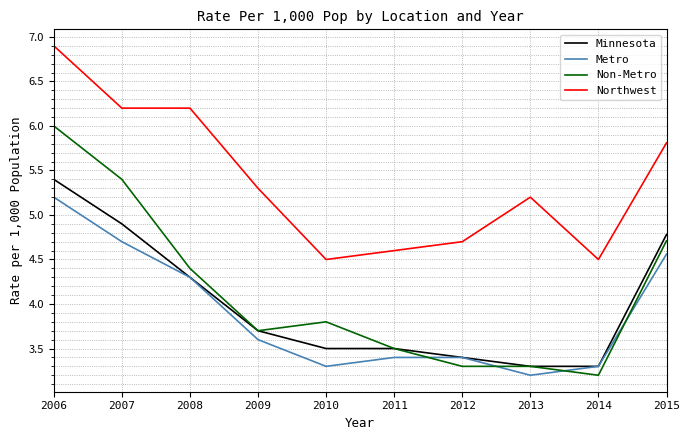

What value does the Metro series have at 2012?

3.4